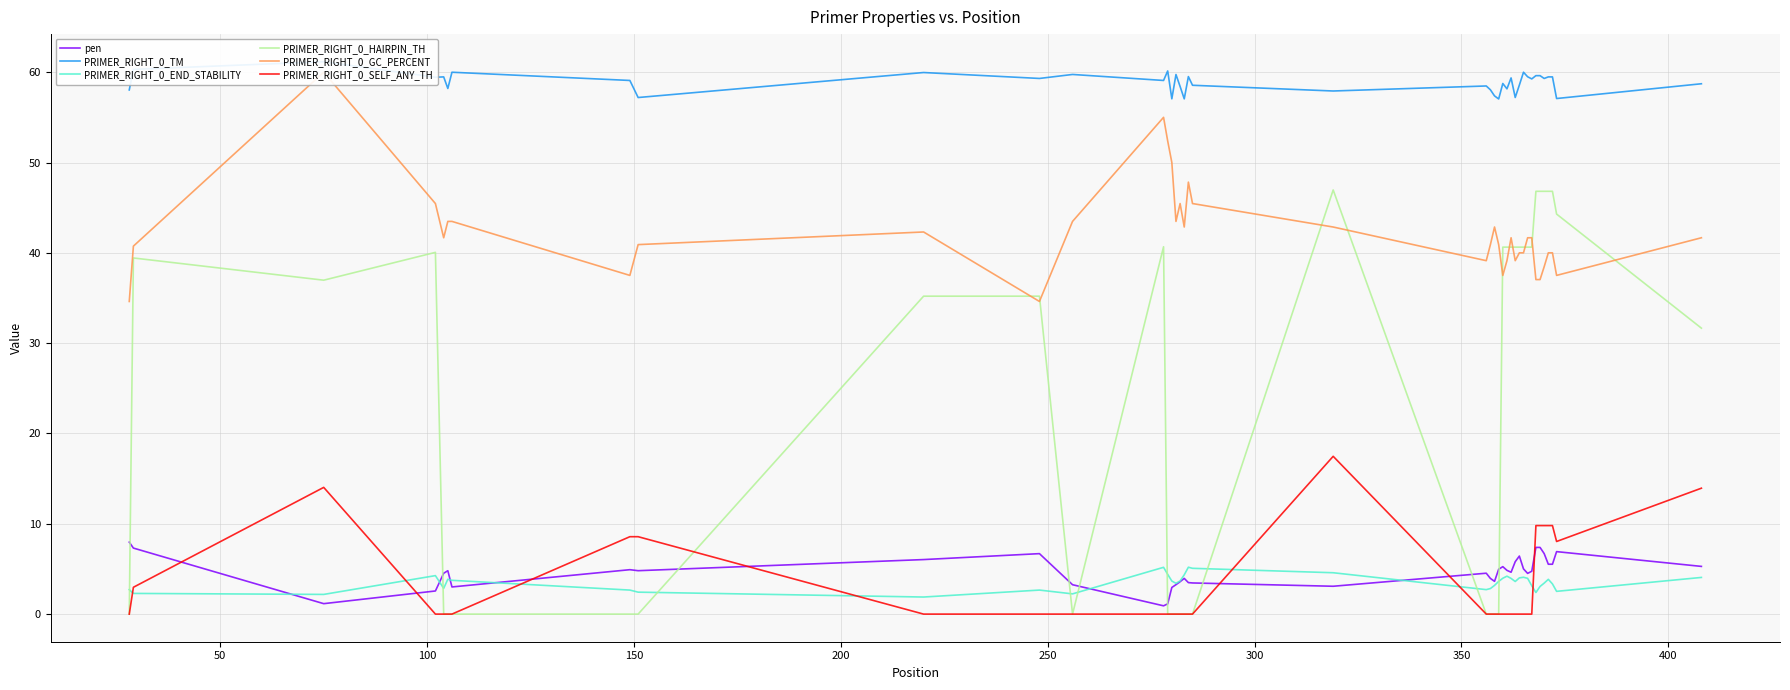

True or false: PRIMER_RIGHT_0_GC_PERCENT has more than 1 interior local peaks.

True